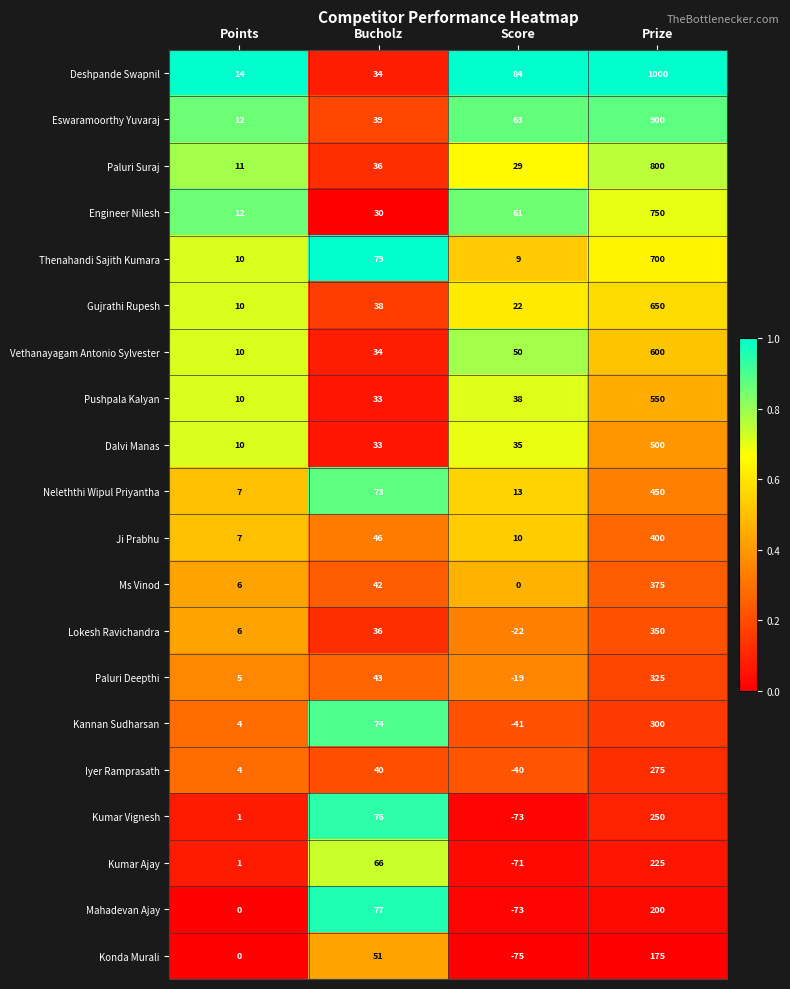

At how many categories does at least one series exceed 0?

4